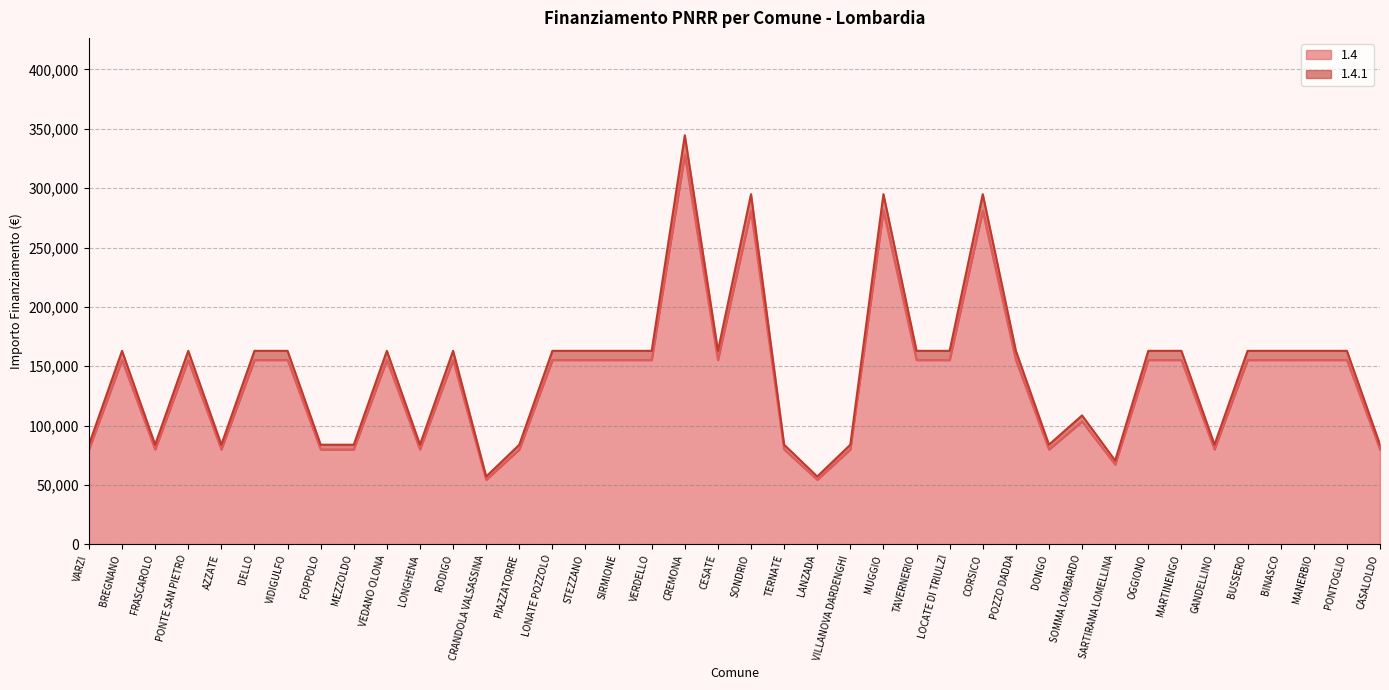

In 1.4, how many points are higher than both neighbors (excluding endpoints)?

9